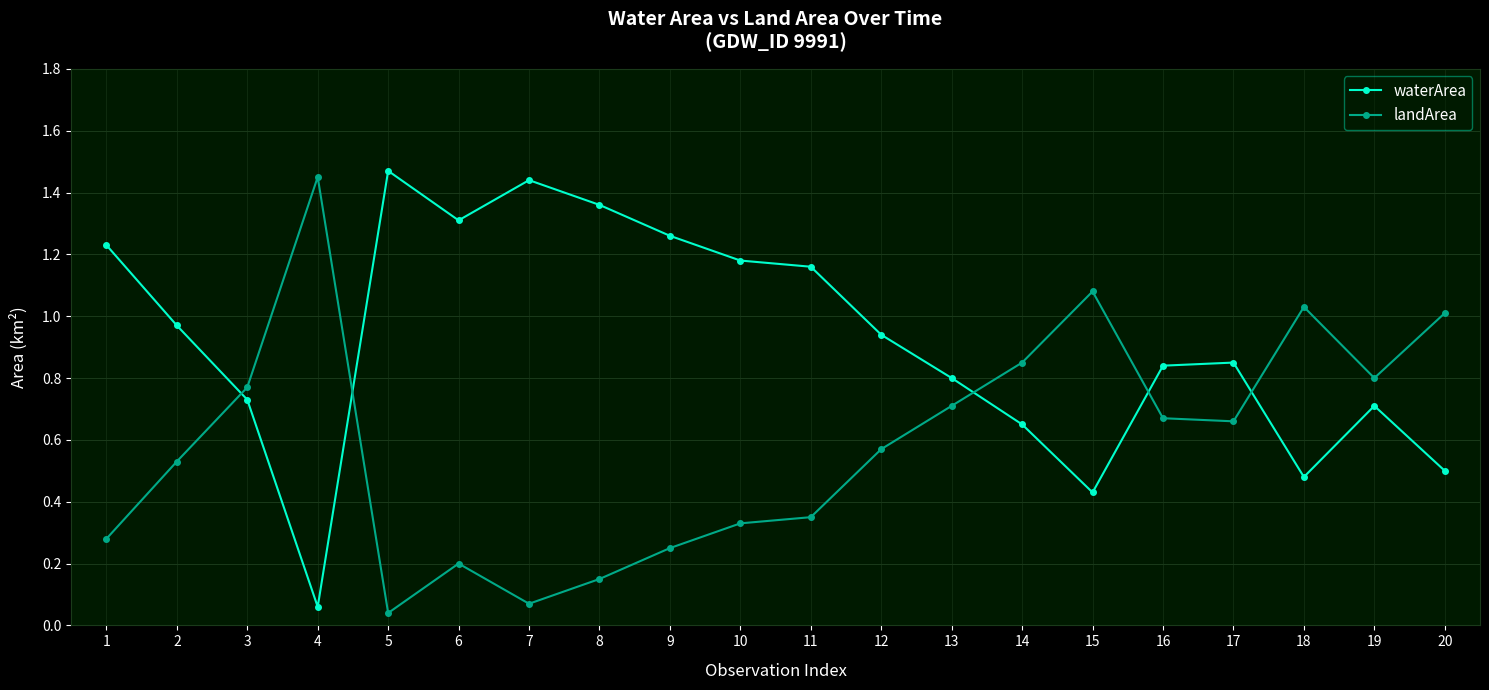

True or false: waterArea has a value of 0.3 at 14.

False